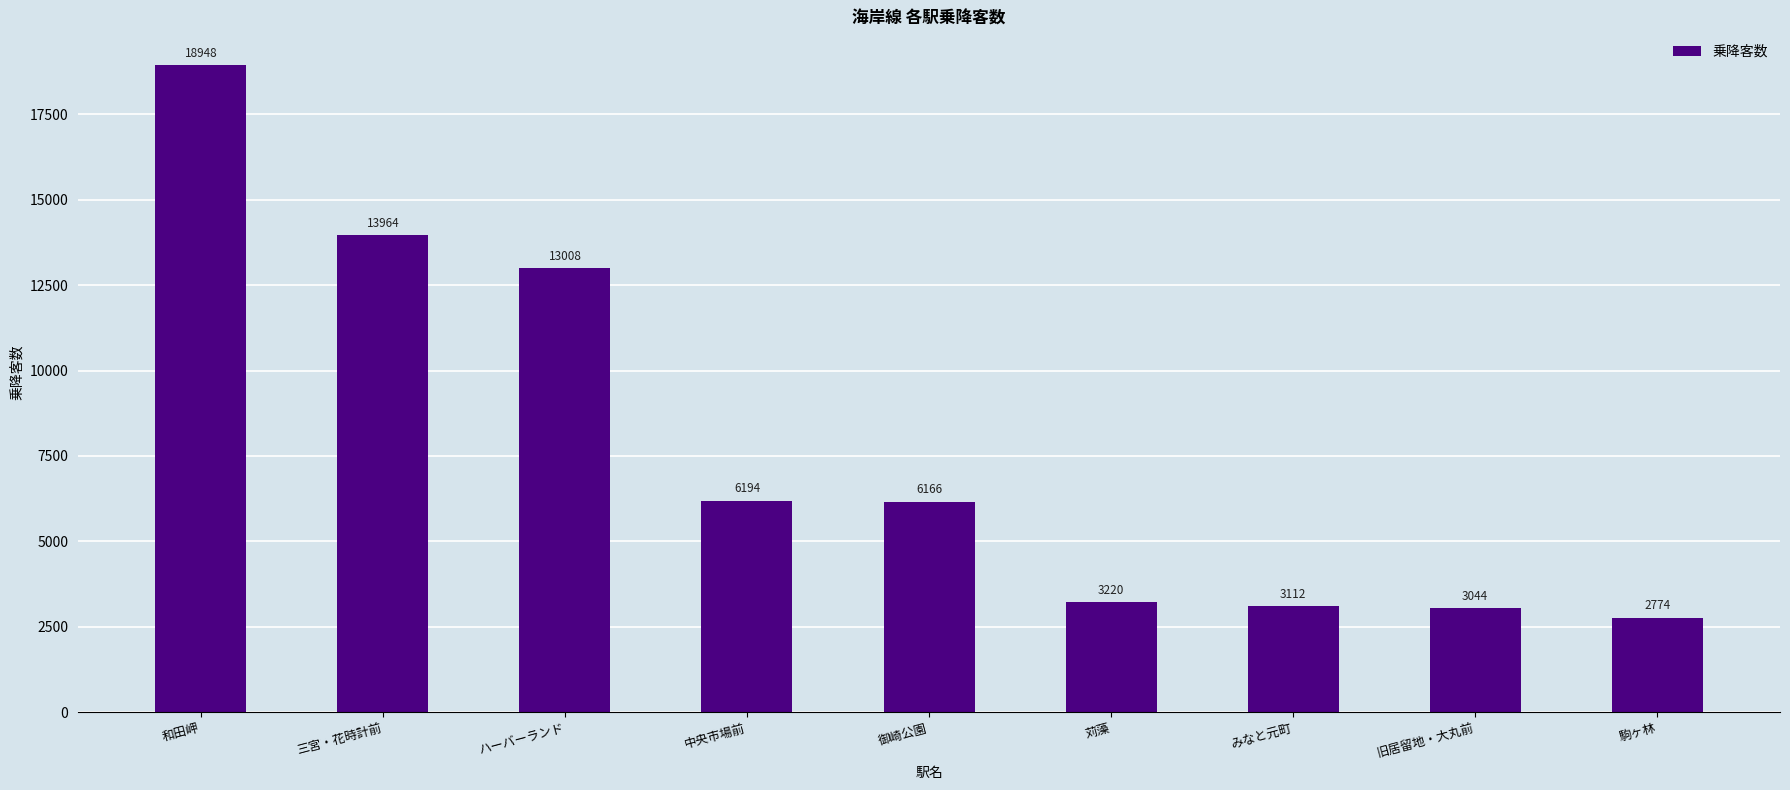

What is the difference between the values at 和田岬 and 三宮・花時計前?

4984